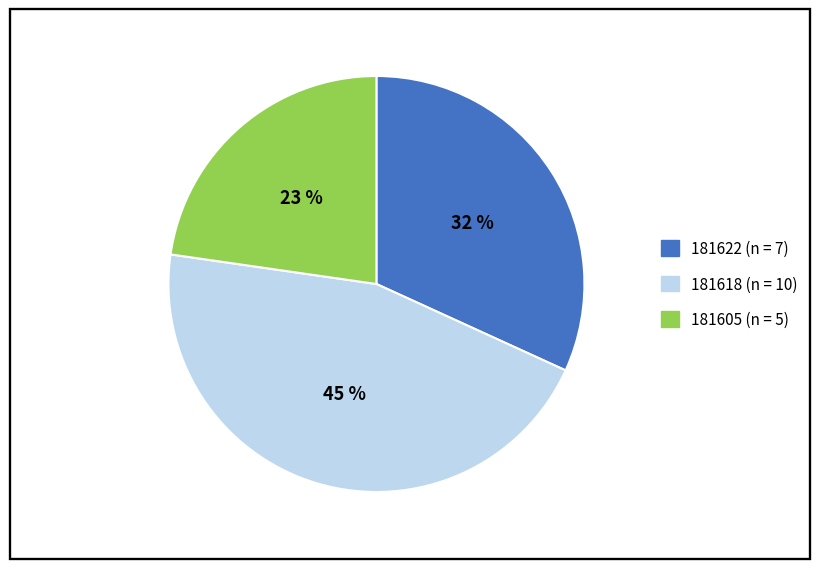

To the nearest percent, what is the combined percentage of 181605 and 181618?

68%